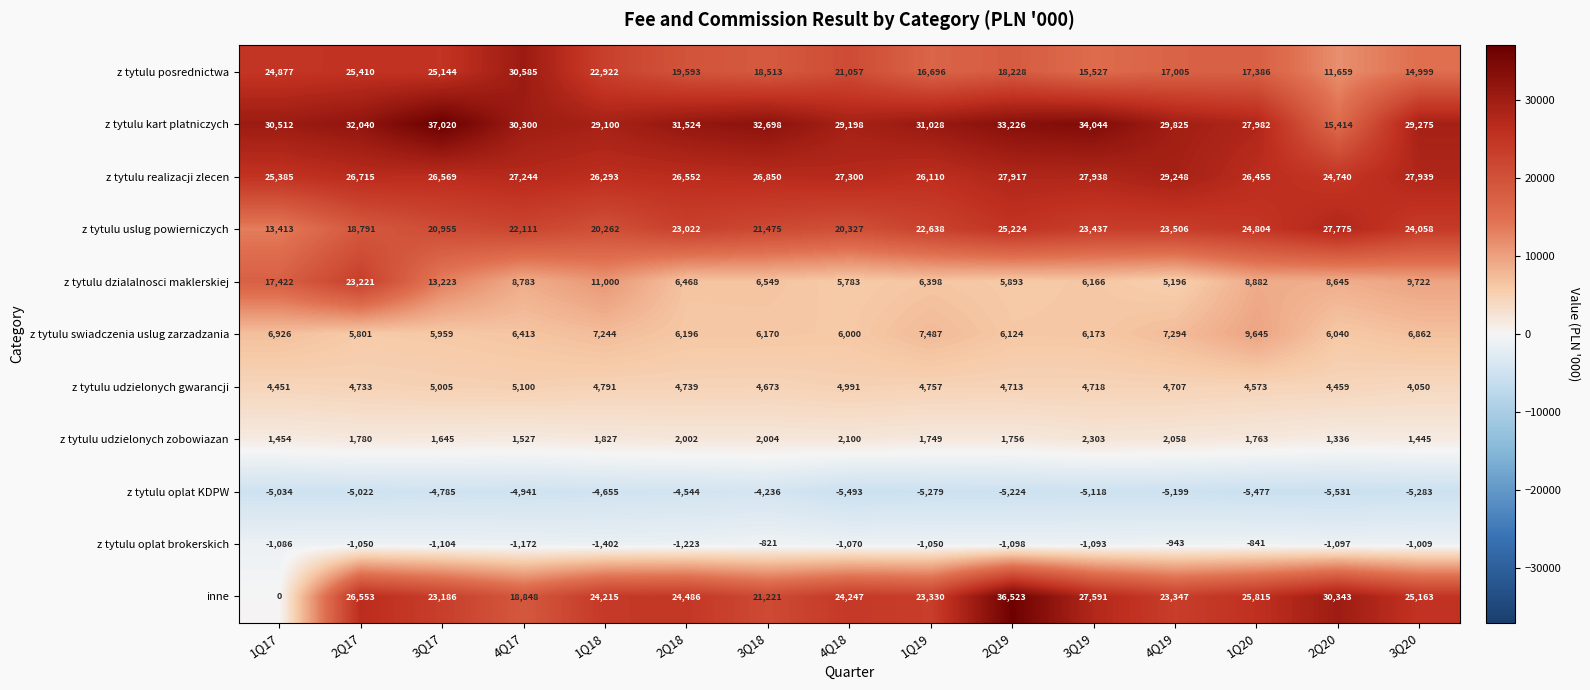

What is the sum of all z tytulu dzialalnosci maklerskiej values?

143351